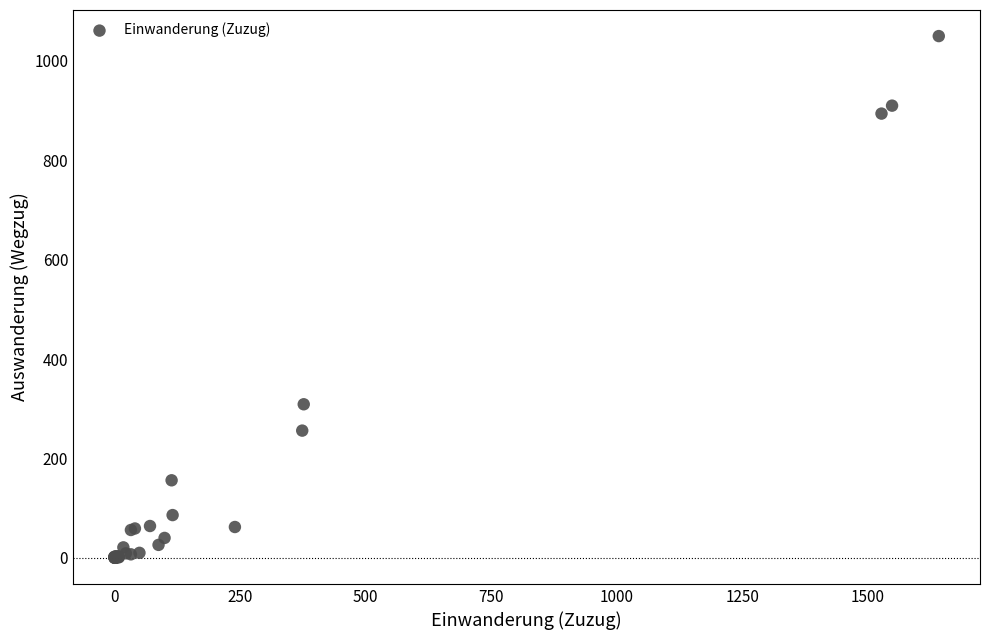

What Y value in the scatter plot is closest to 525?

309